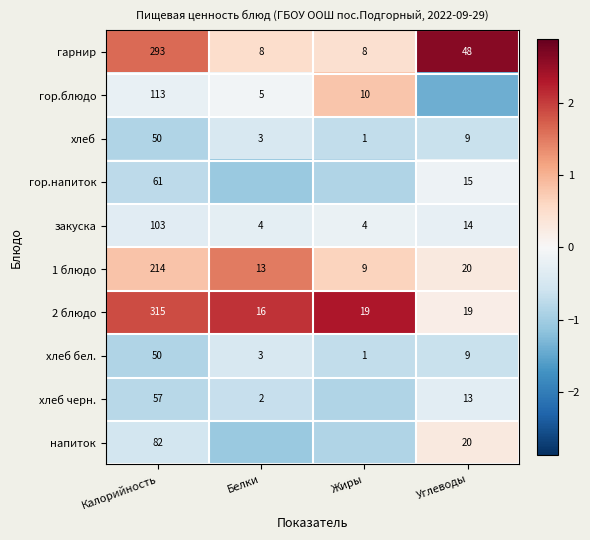

List the labels in order of хлеб бел. value, largest first.

Калорийность, Углеводы, Белки, Жиры